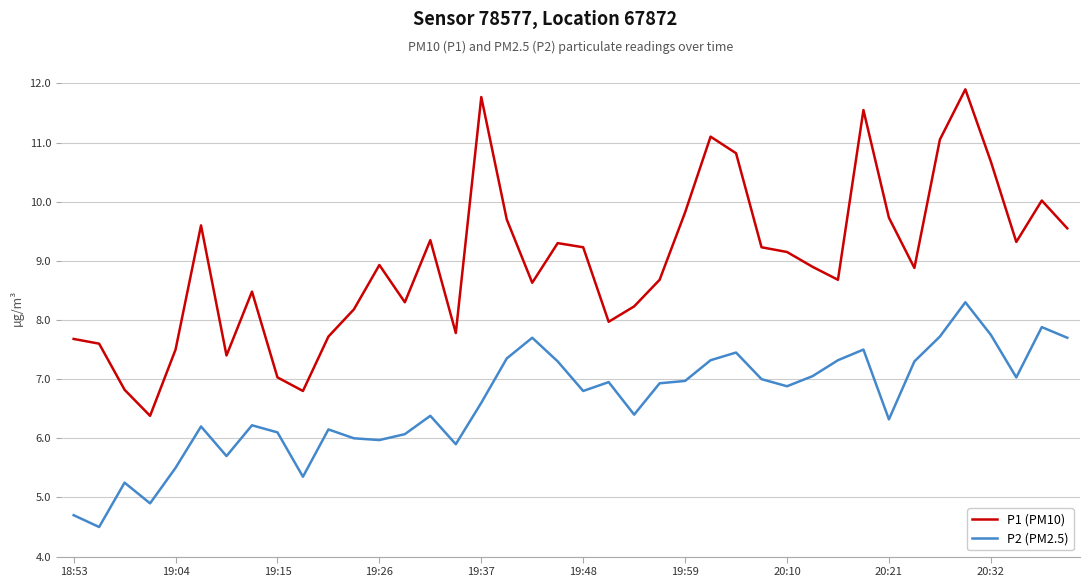

What is the highest value of the P2 (PM2.5) series?

8.3